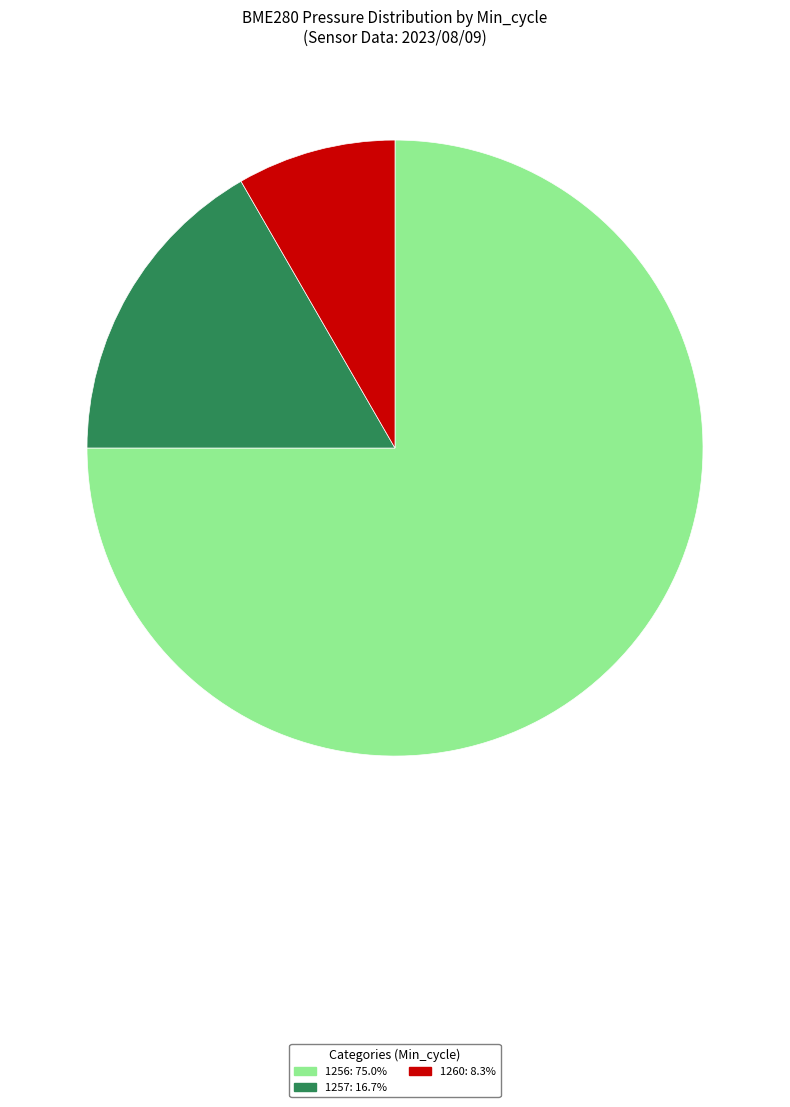

Is there a majority slice in this chart?

Yes